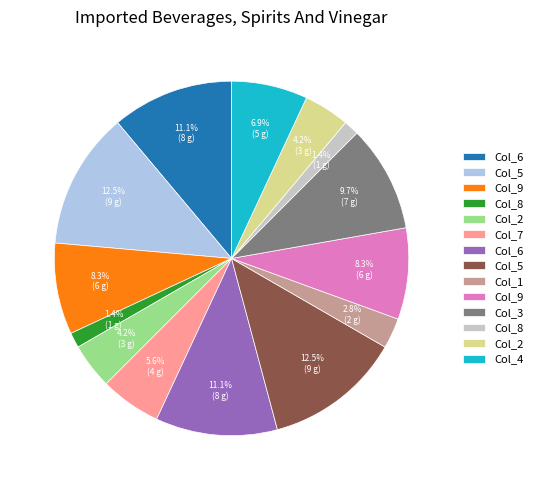

Count the number of slices in the pie.

14